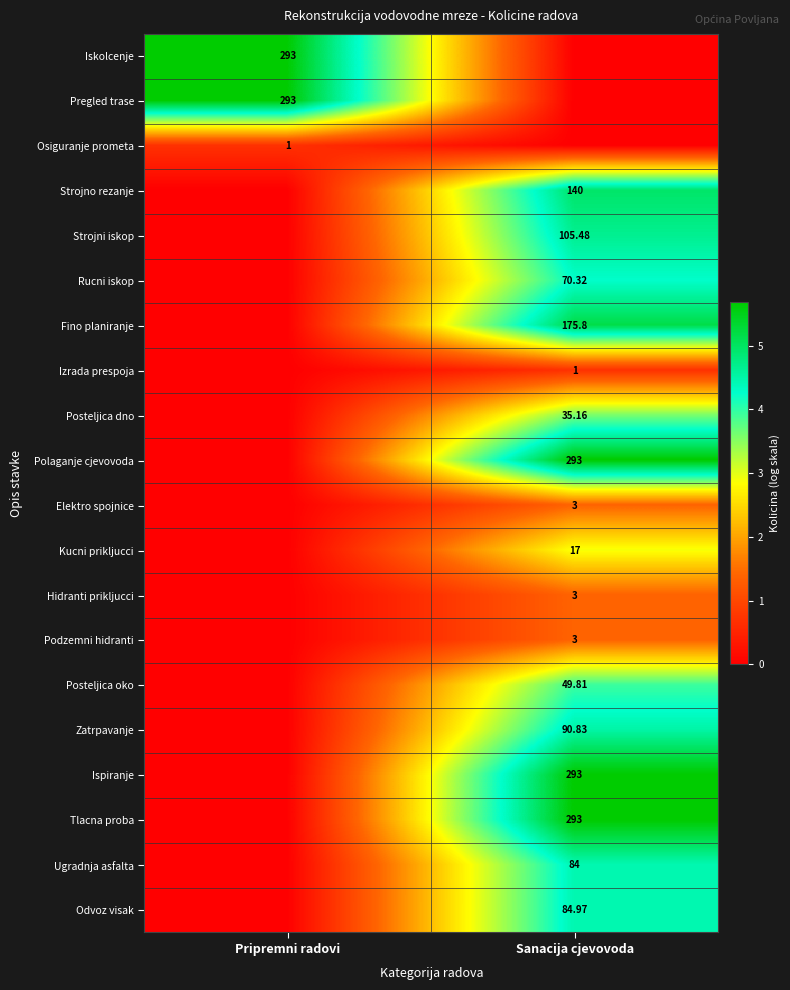

Is the value of Strojni iskop at Sanacija cjevovoda greater than the value of Pregled trase at Pripremni radovi?

No